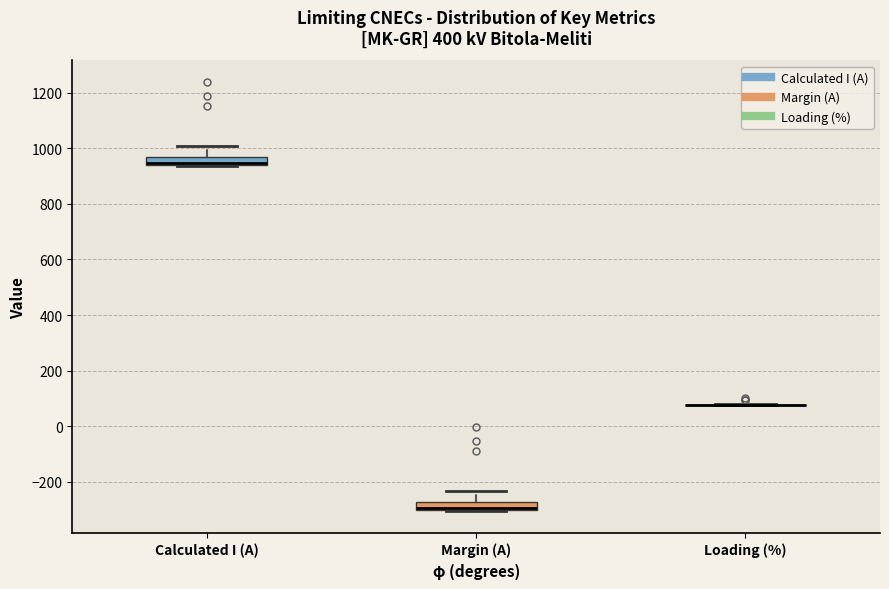

Where is the upper edge of the box for Margin (A) on the y-axis? The values are not printed on the chart, so give them approximately, as read against the axis.

-280